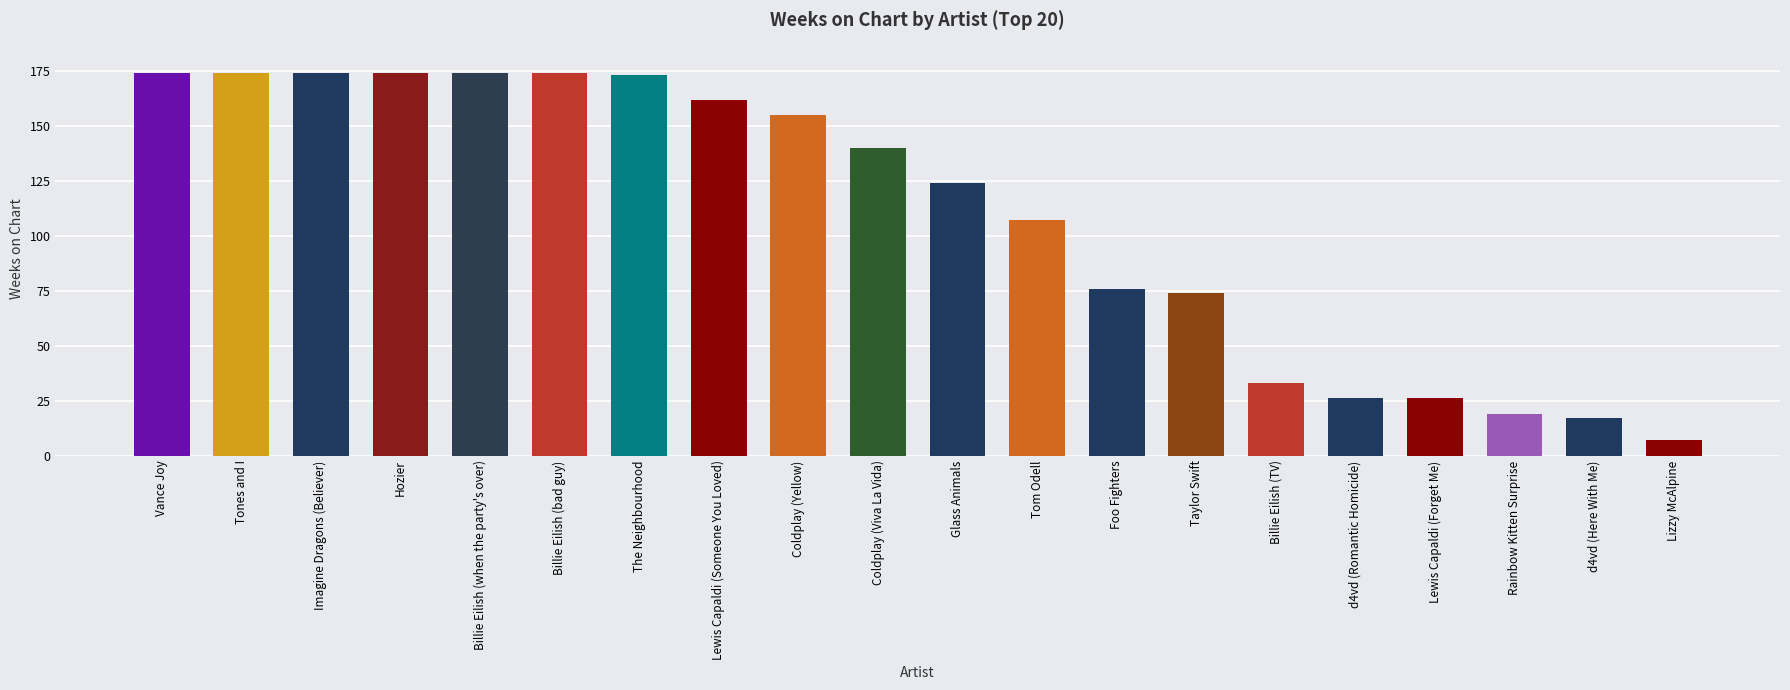

The value at Rainbow Kitten Surprise is 32. True or false?

False